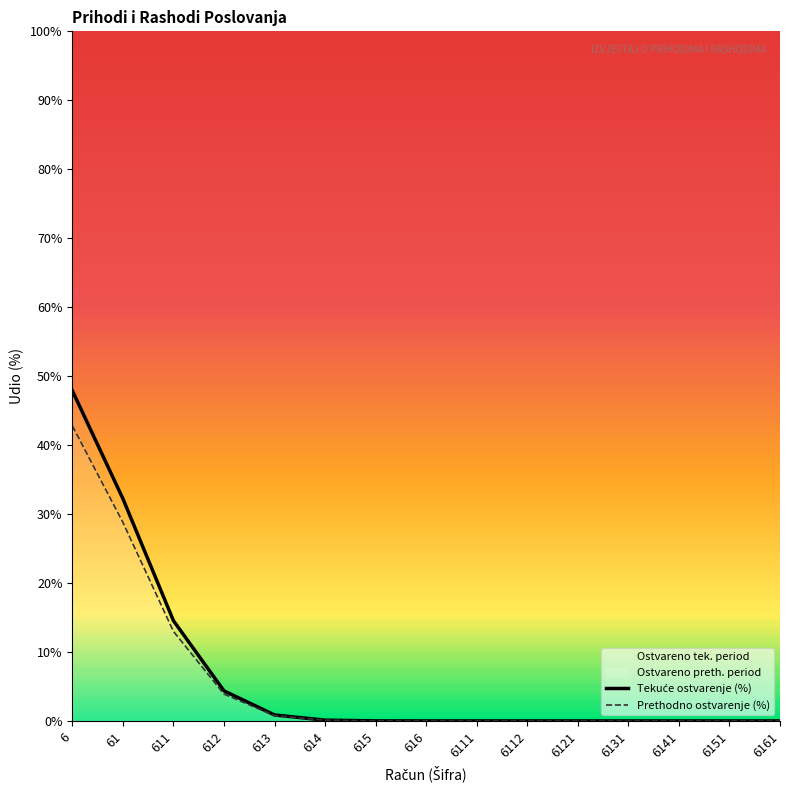

Rank the series at 6112 from lowest to highest value.

Tekuće ostvarenje (%), Prethodno ostvarenje (%)